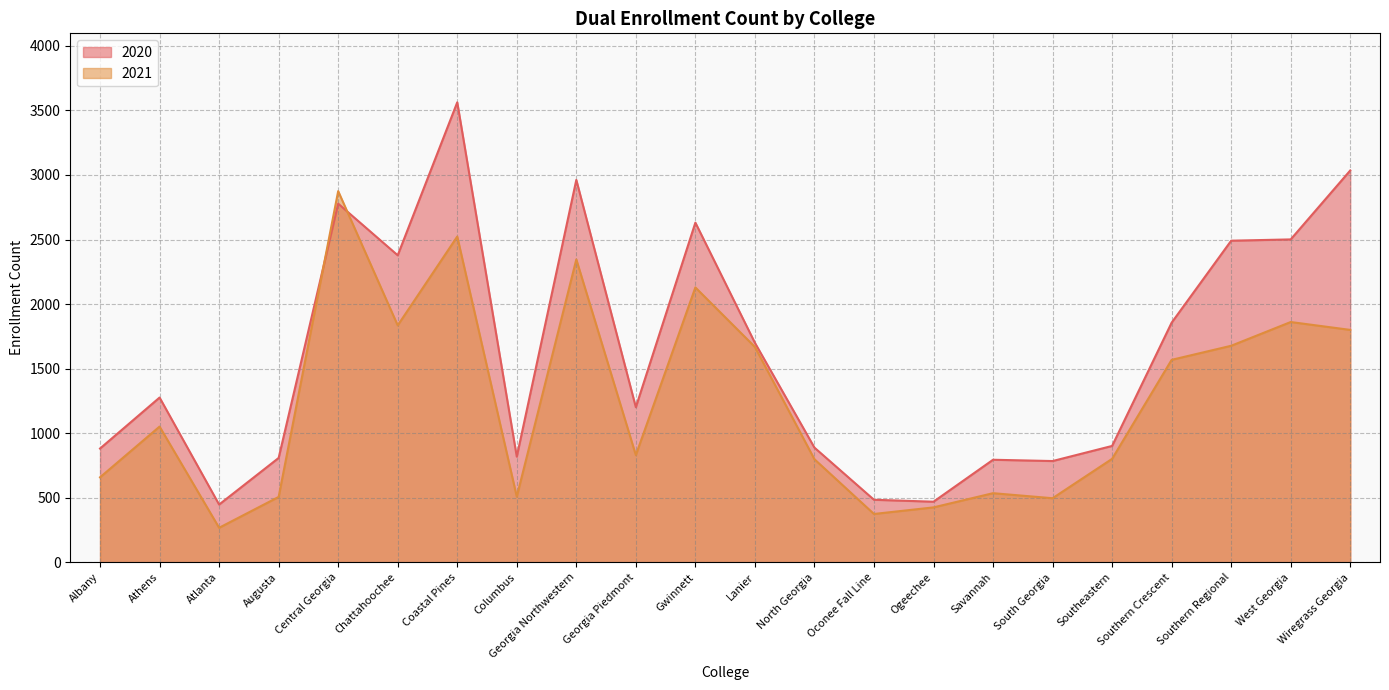

At how many categories does at least one series exceed 1309?

10